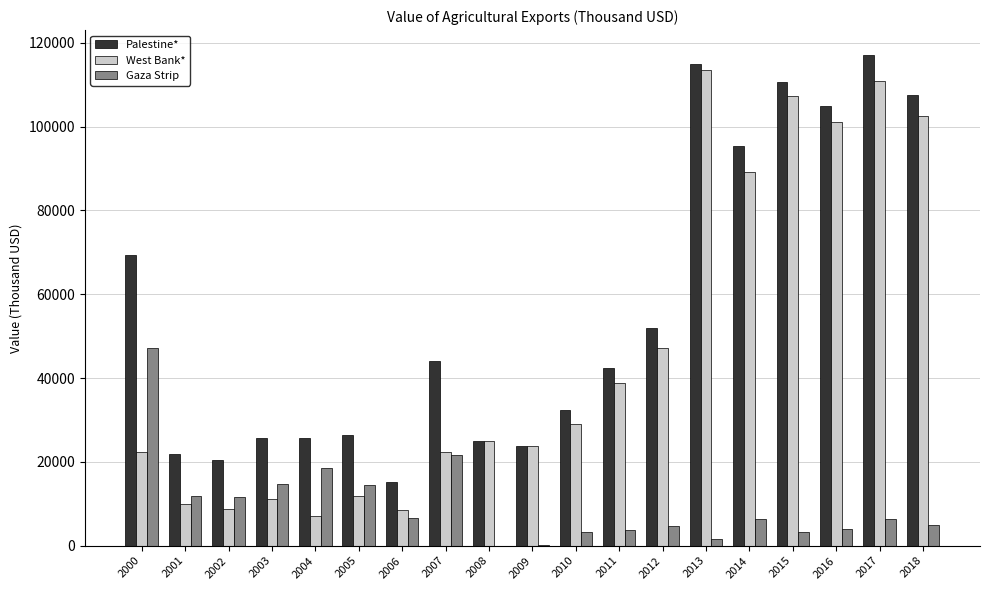

What value does the West Bank* series have at 2009?

23790.6